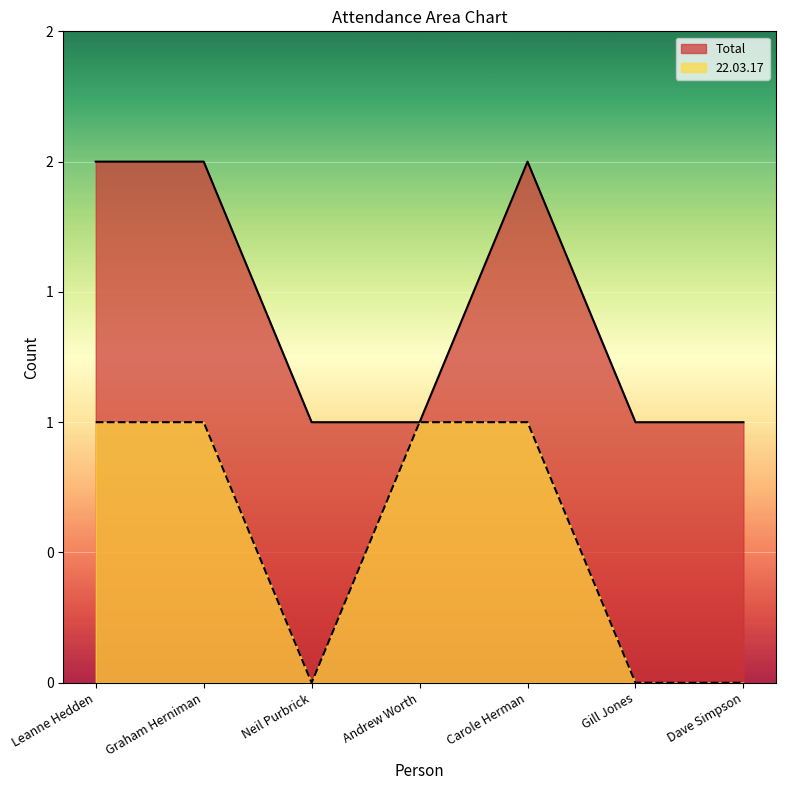

True or false: Total and 22.03.17 cross at least once.

False